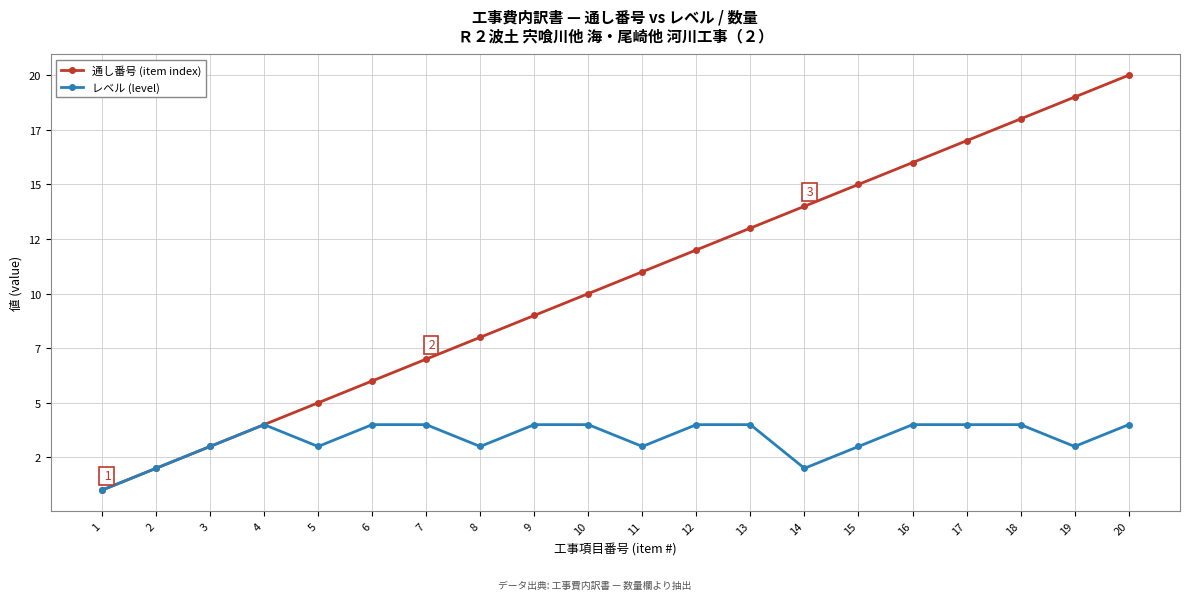

Does the chart have visible grid lines?

Yes